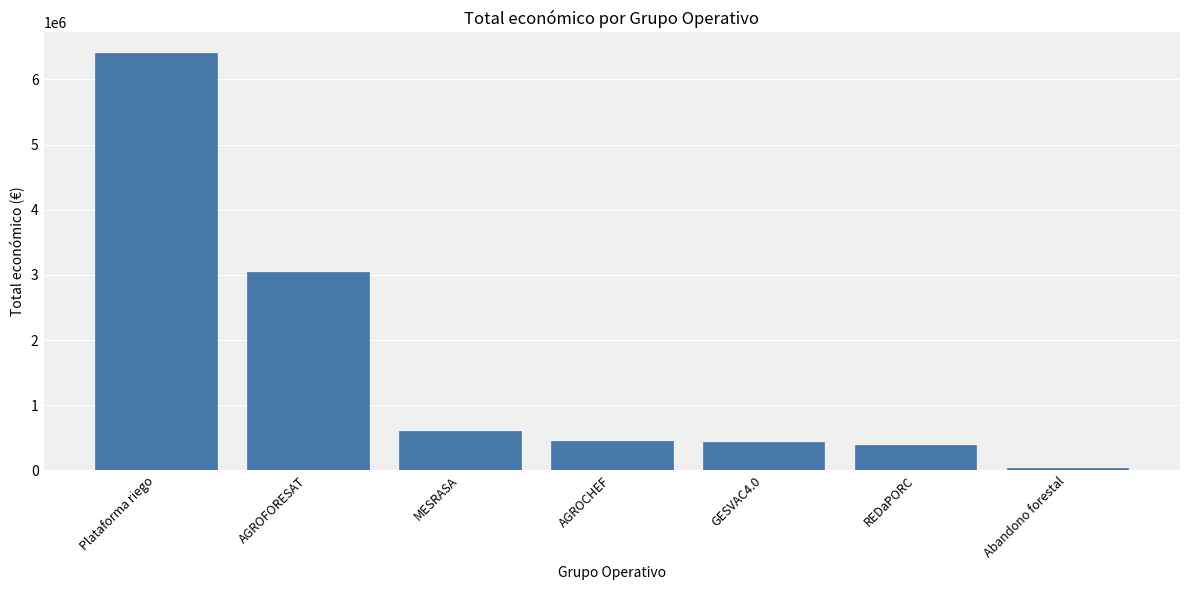

What is the change in value from Plataforma riego to Abandono forestal?

-6360461